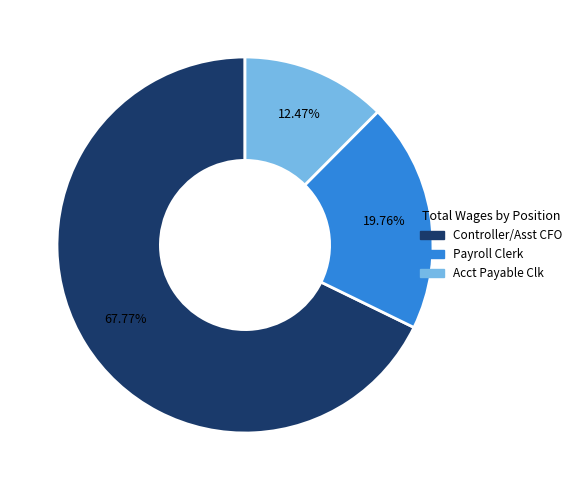

Which slice is the smallest?

Acct Payable Clk